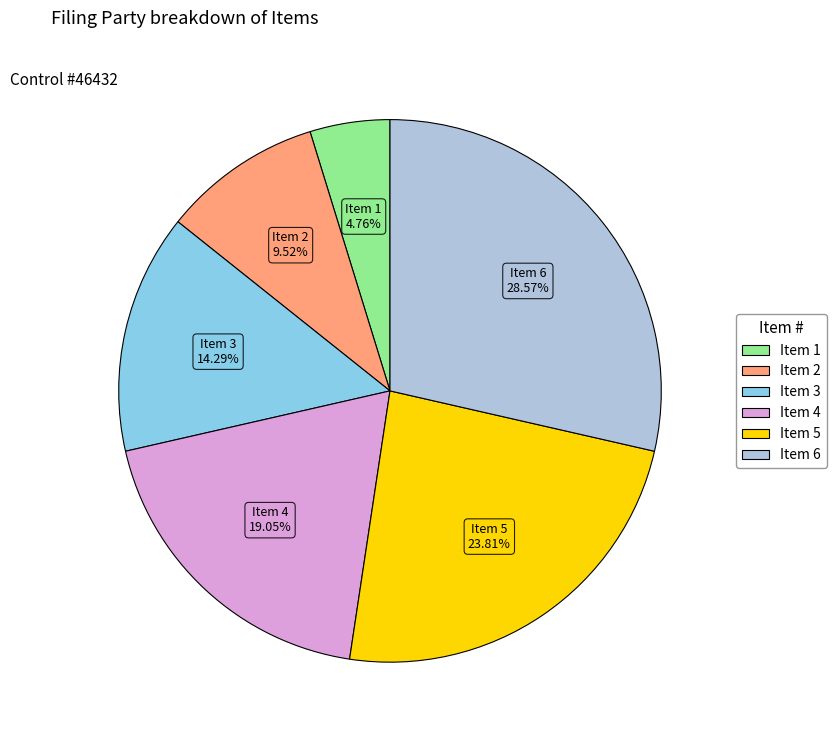

Is there any slice that represents more than half of the pie?

No